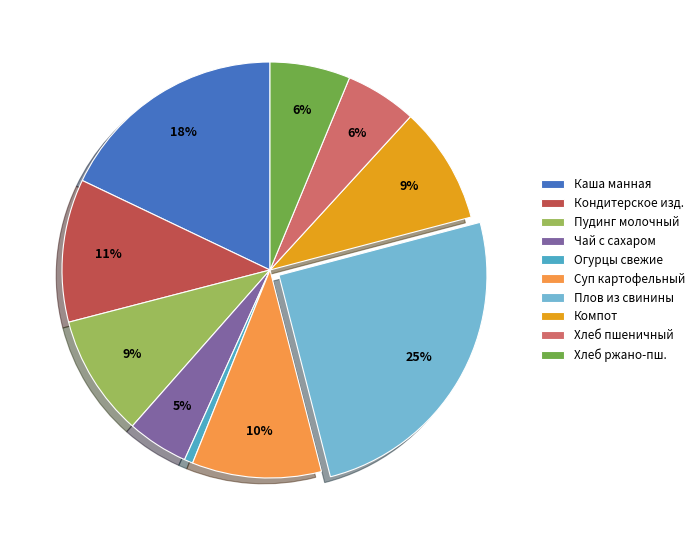

To the nearest percent, what portion does Хлеб ржано-пш. represent?

6%